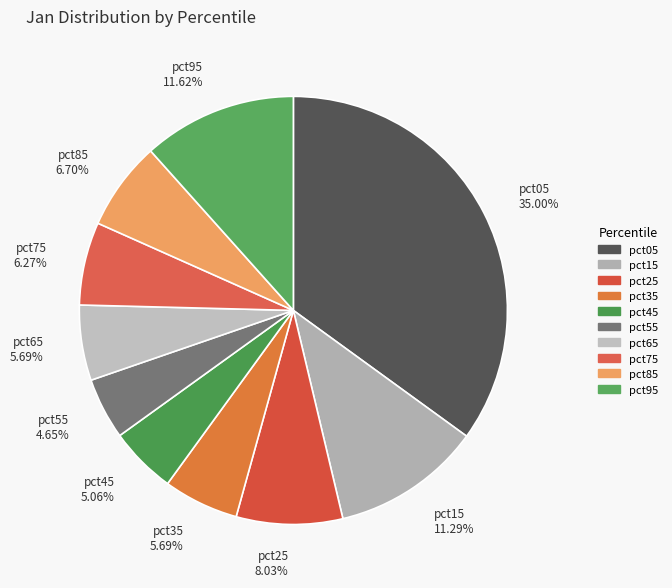

To the nearest percent, what is the combined percentage of pct05 and pct35?

41%